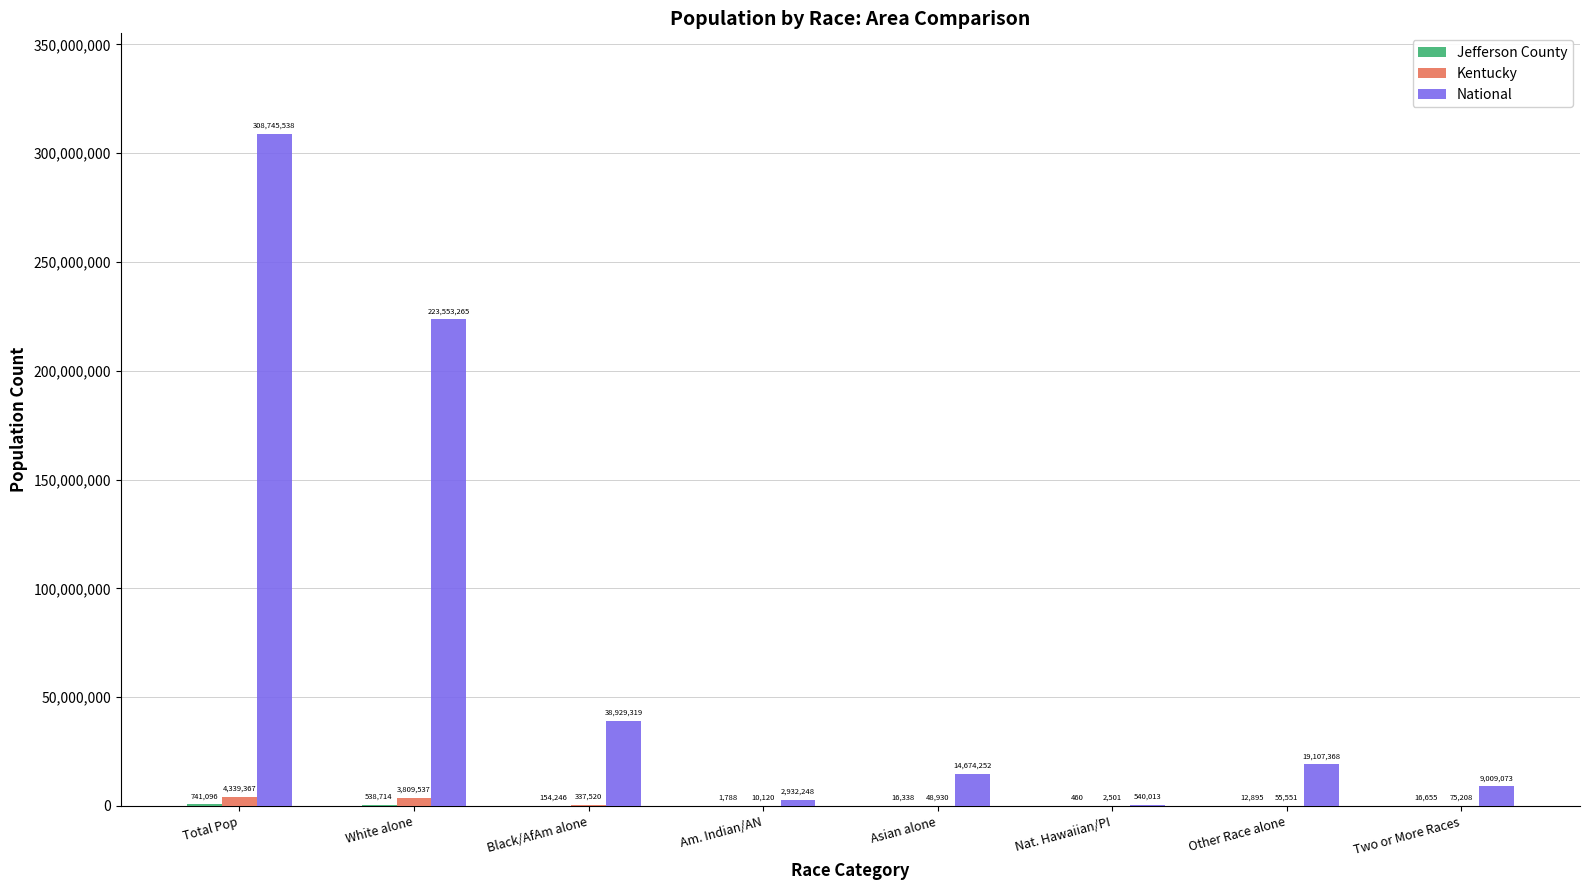

Does the chart contain stacked bars?

No